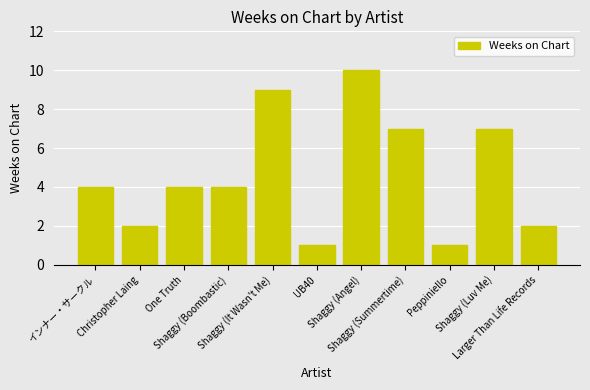

What is the change in value from Shaggy (Angel) to Peppiniello?

-9